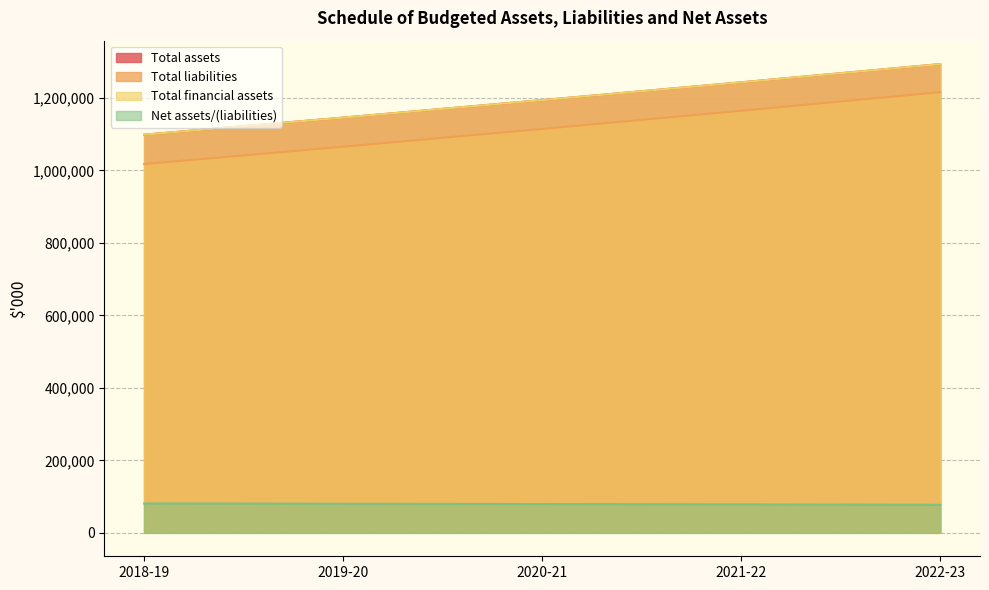

What is the difference between the maximum and minimum values in the Total assets series?

194727